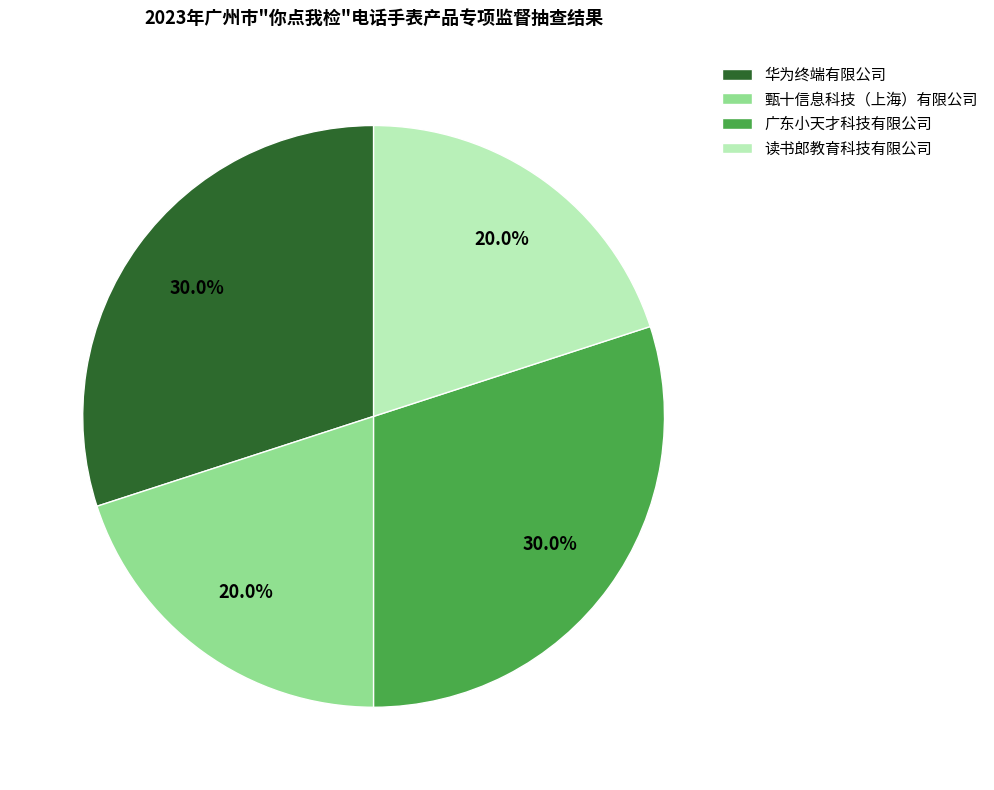

To the nearest percent, what is the difference between the largest and smallest slice percentages?

10%